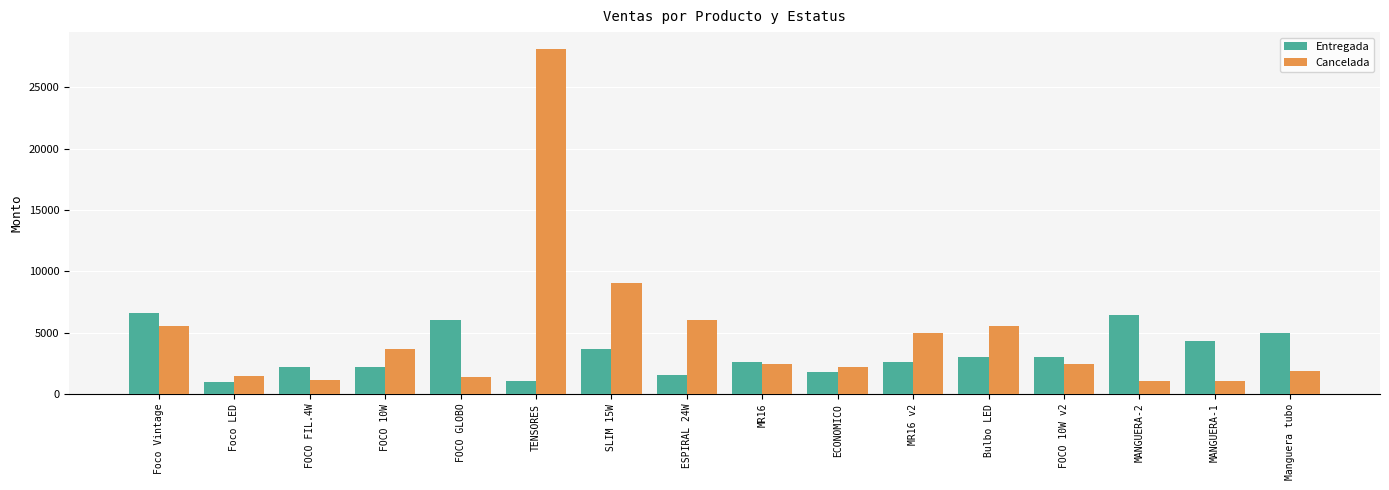

The Cancelada series shows 1500.0 at Foco LED. True or false?

True